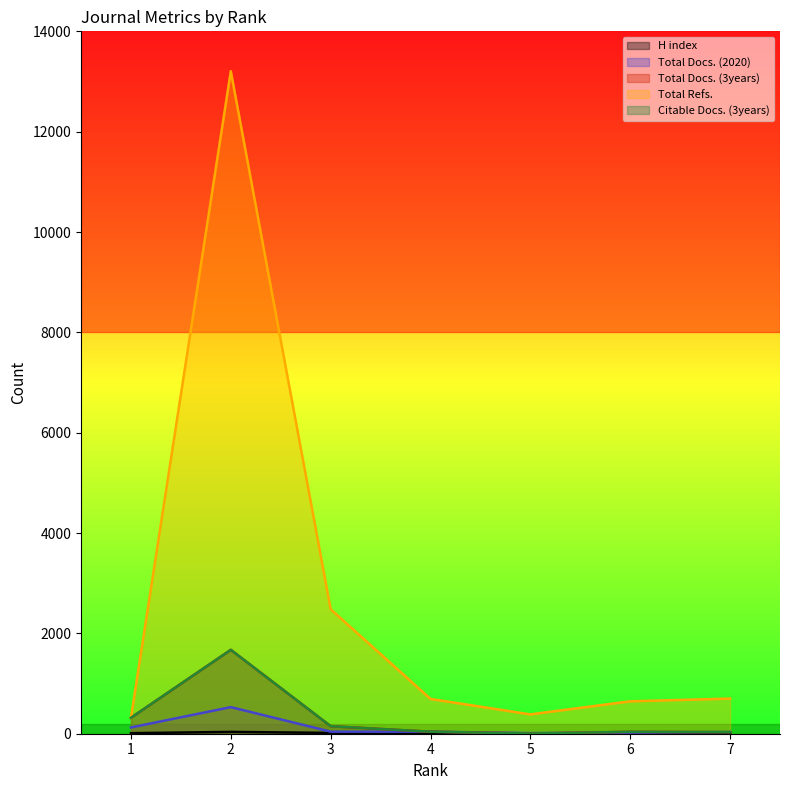

Reading left to right, extract all data points from this chart.

H index: 11	36	16	6	7	5	4
Total Docs. (2020): 125	530	41	40	12	20	34
Total Docs. (3years): 318	1672	150	40	4	38	31
Total Refs.: 318	13206	2481	693	385	646	700
Citable Docs. (3years): 318	1672	150	40	4	38	31